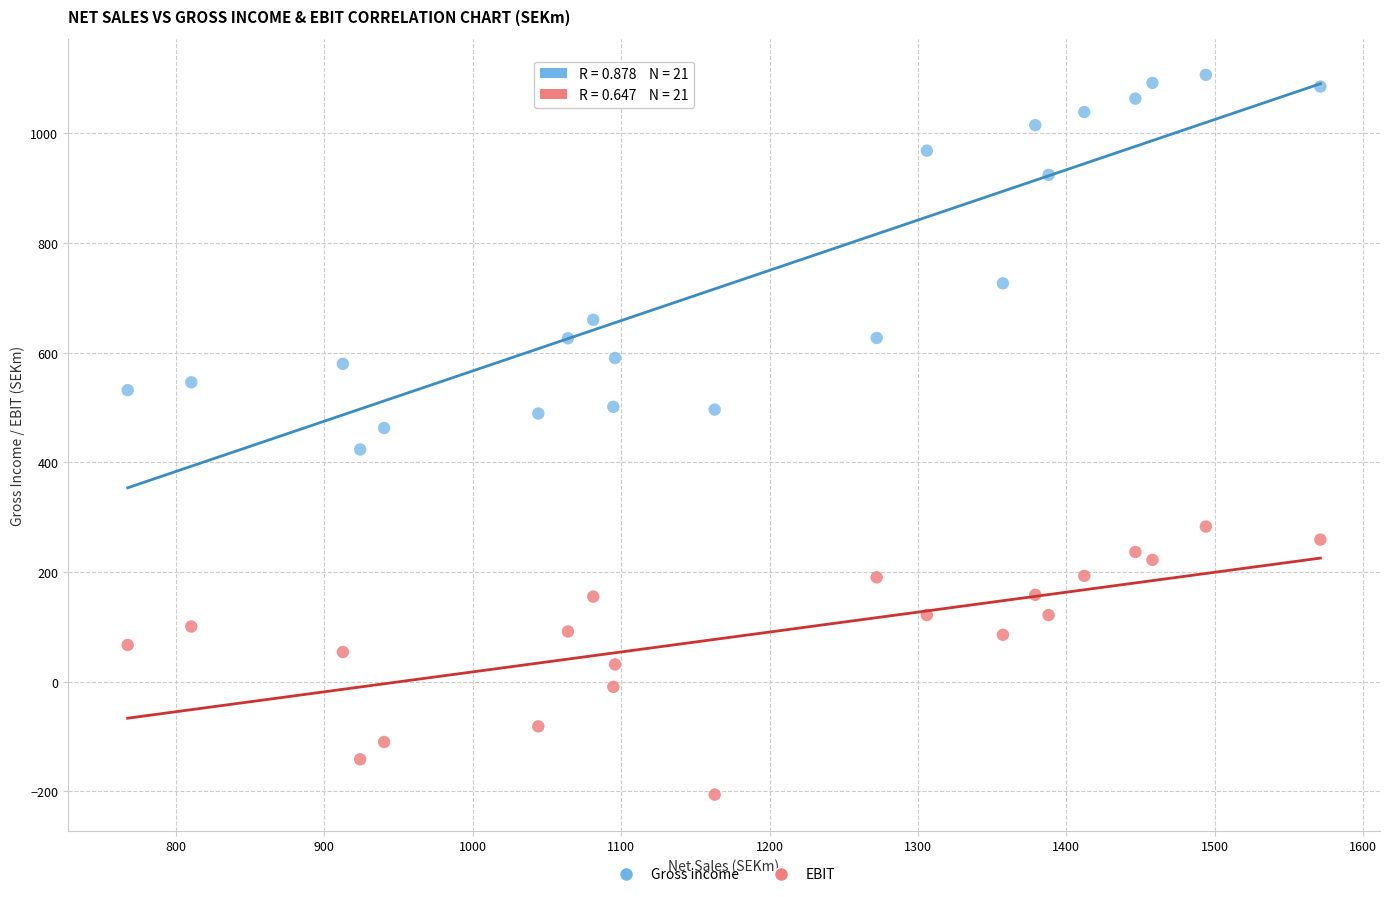

Across all data points, what is the range of X values (max minus min)?

803.8